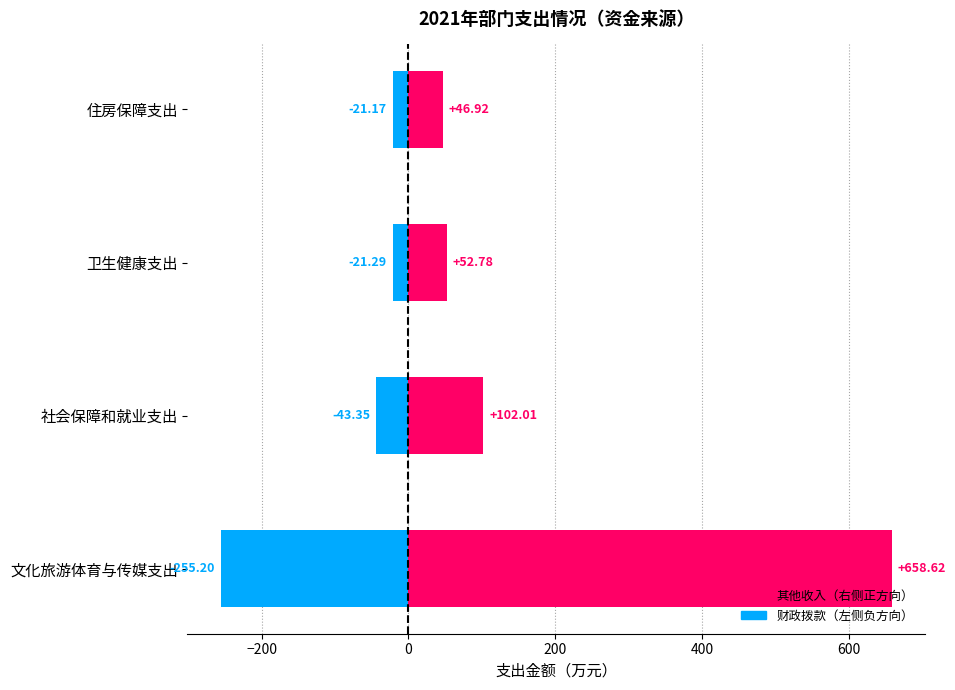

What is the sum of all 财政拨款（左侧） values?

-341.0